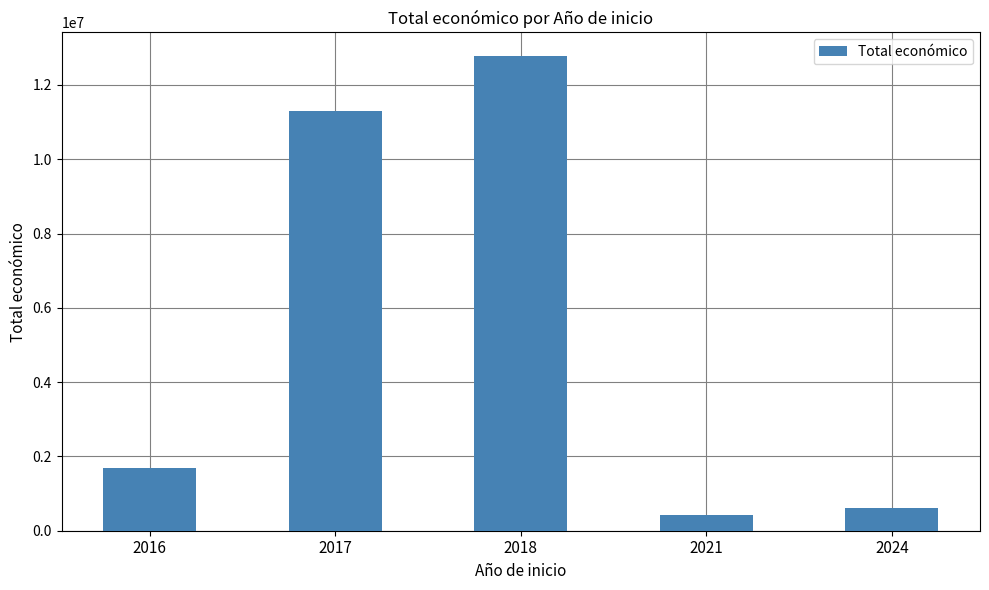

How many bars are there in total?

5